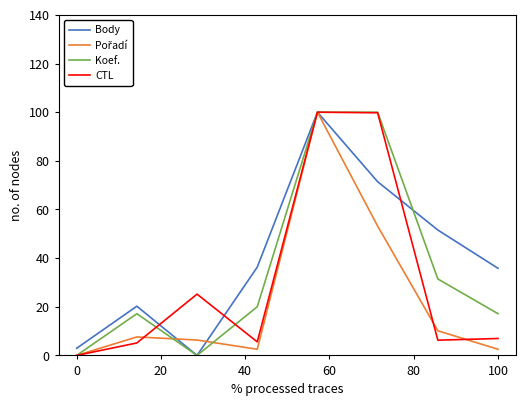

What is the maximum value shown in the chart?

100.0